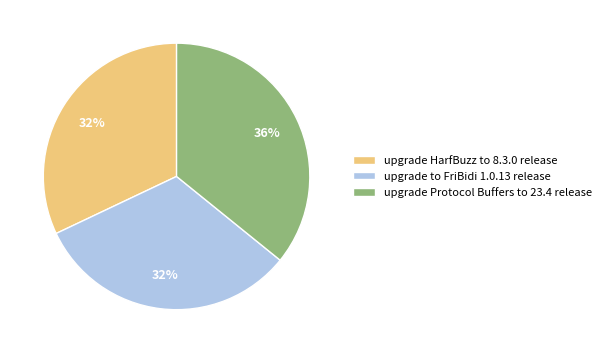

How many slices are in this pie chart?

3